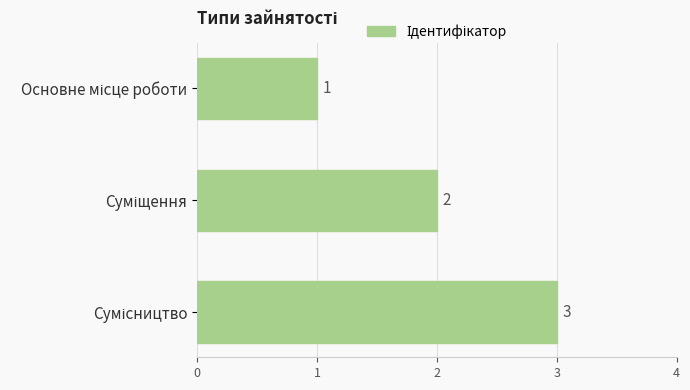

How many values are between 1 and 3?

3